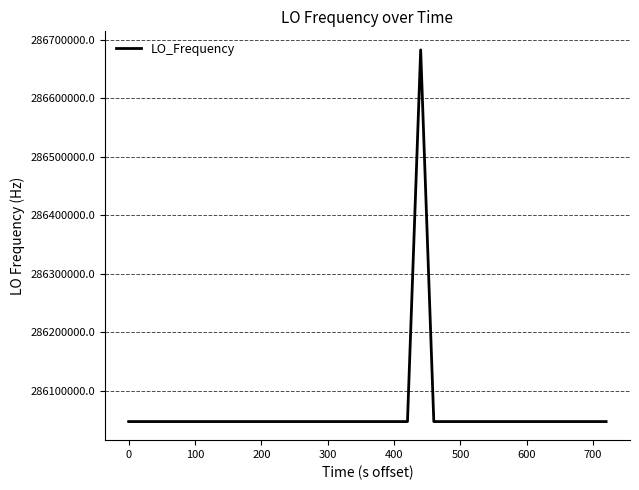

What is the greatest value displayed?

286682706.7